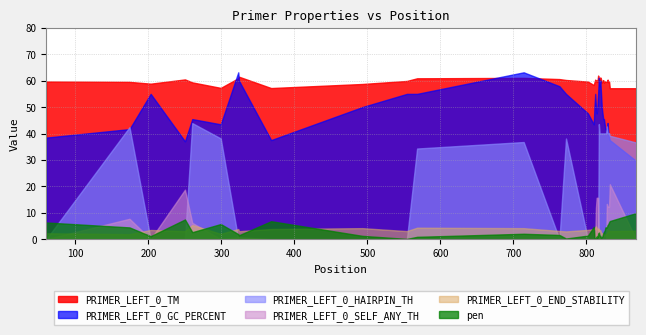

How many values in PRIMER_LEFT_0_HAIRPIN_TH are above zero?

23